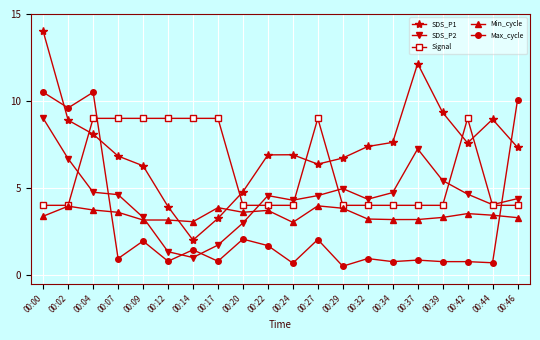

Which category has the highest value across all series?

00:00